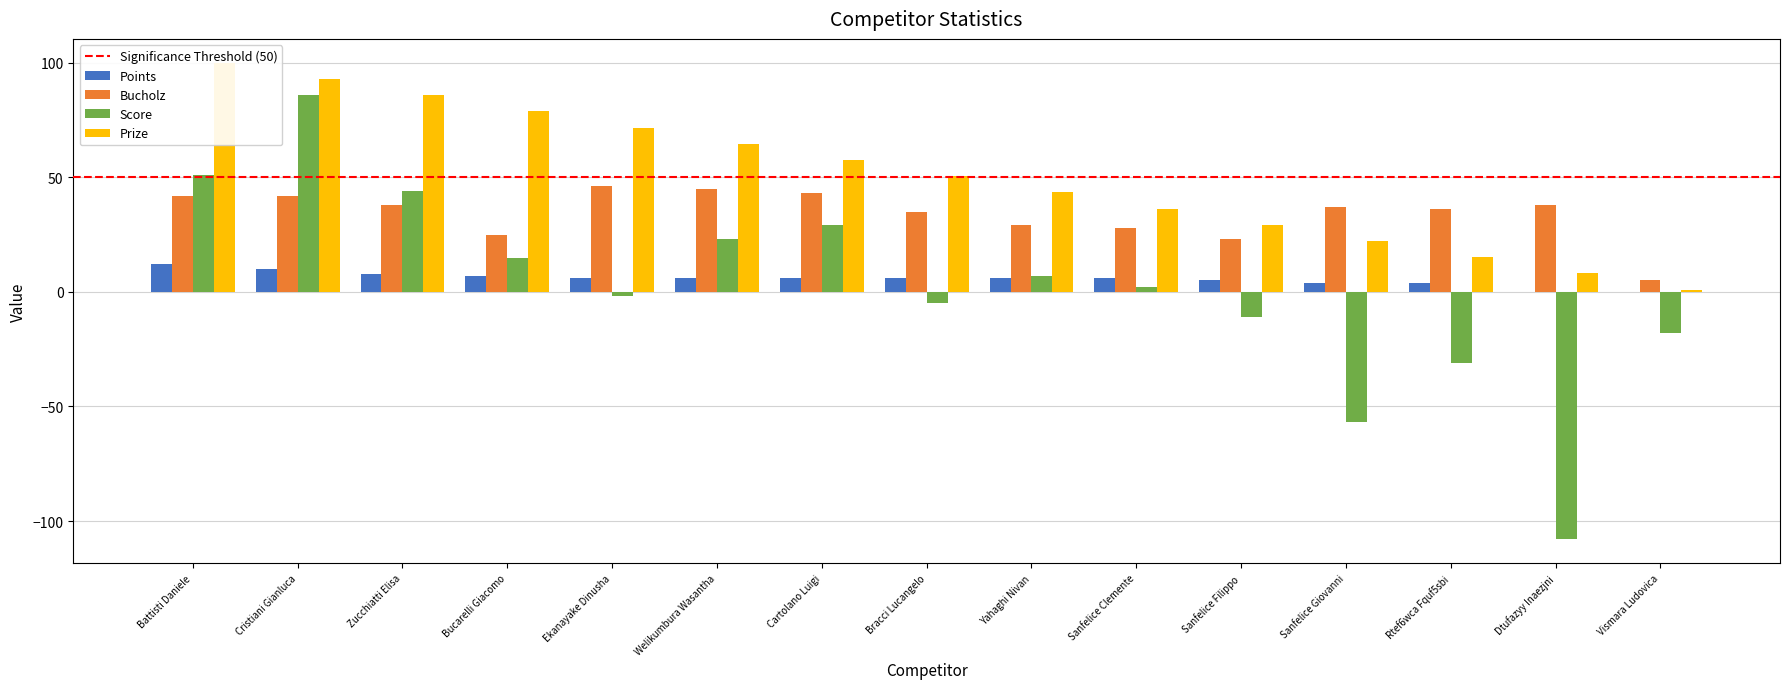

At which label does Score first exceed 2?

Battisti Daniele